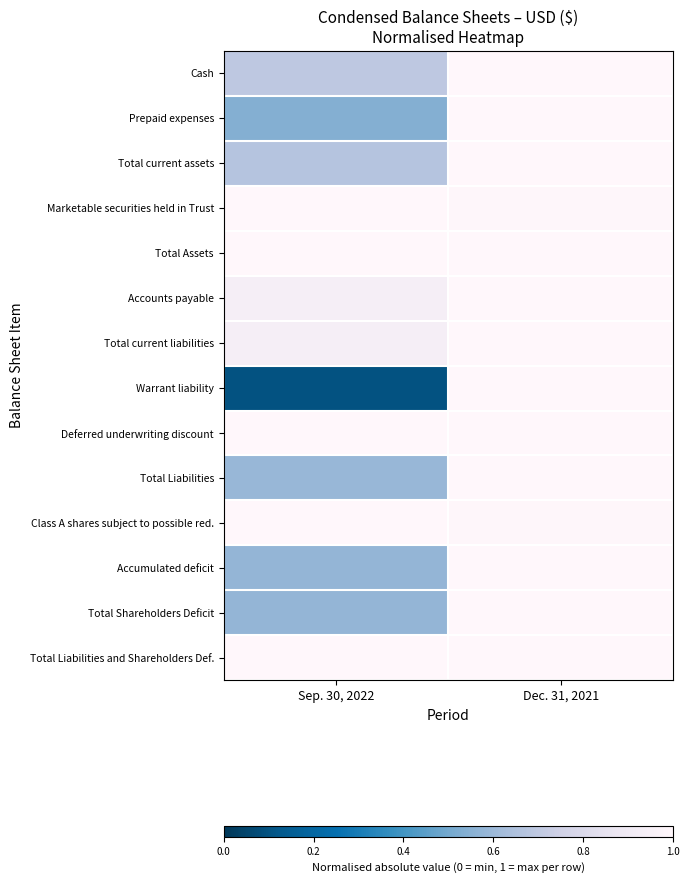

At how many categories does at least one series exceed 0?

2